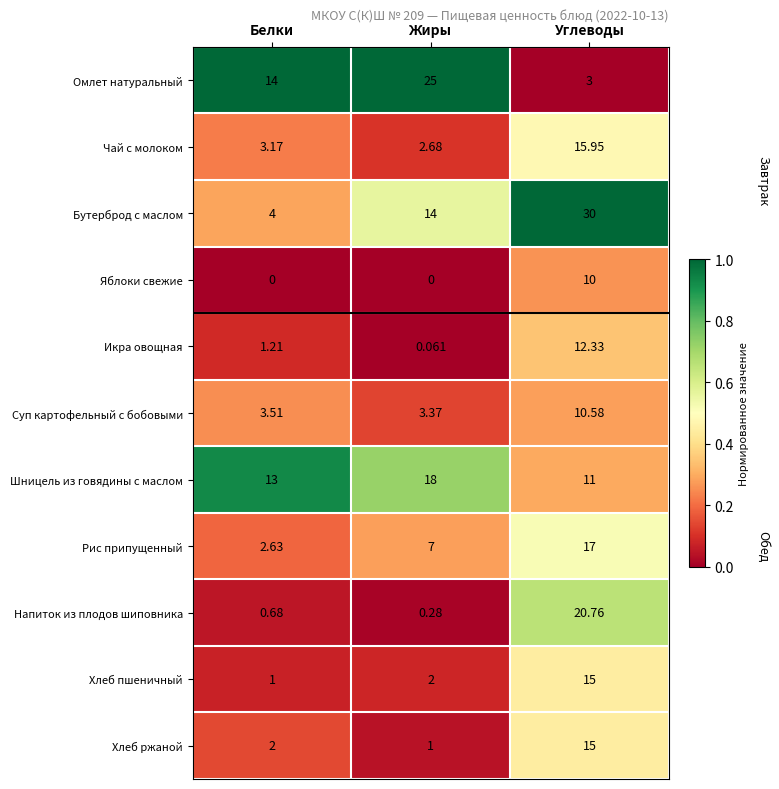

At Белки, list the series in order from smallest to largest.

Яблоки свежие, Напиток из плодов шиповника, Хлеб пшеничный, Икра овощная, Хлеб ржаной, Рис припущенный, Чай с молоком, Суп картофельный с бобовыми, Бутерброд с маслом, Шницель из говядины с маслом, Омлет натуральный